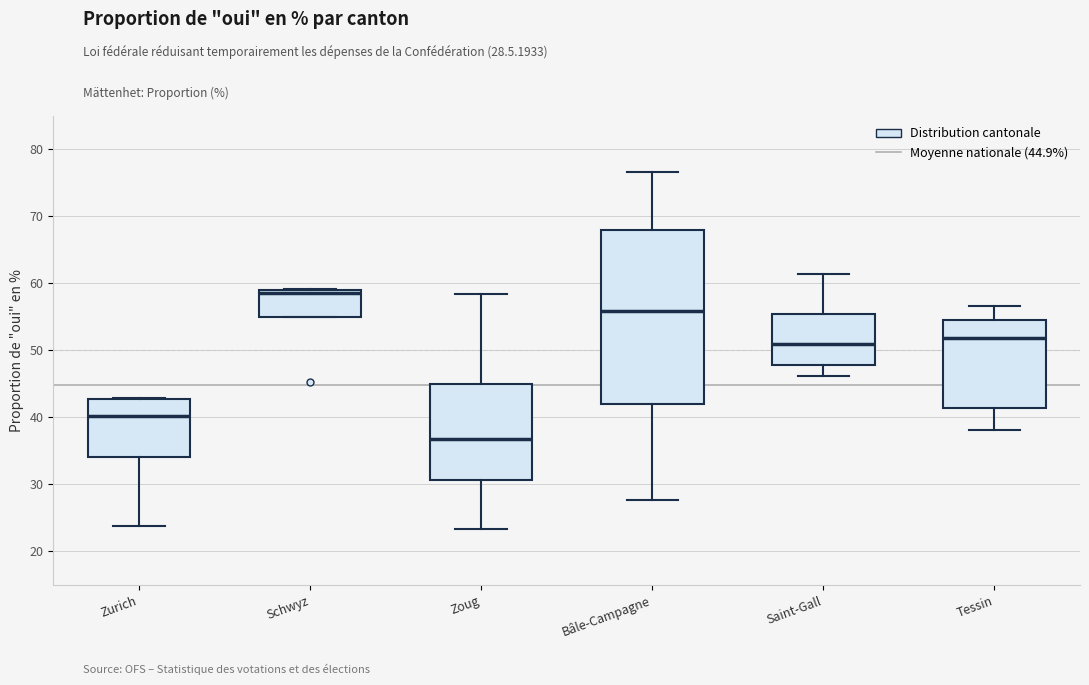

Reading left to right, read every box against the y-axis: the position of its median line, the range the box covers, and the ends of its whiskers. The values are not printed on the chart, so give them approximately, as read against the axis.

Zurich: median 40, box 34 to 43, whiskers 24 to 43
Schwyz: median 59 (just below the box's upper edge), box 55 to 59, whiskers 55 to 59
Zoug: median 37, box 31 to 45, whiskers 23 to 58
Bâle-Campagne: median 56, box 42 to 68, whiskers 28 to 77
Saint-Gall: median 51, box 48 to 55, whiskers 46 to 61
Tessin: median 52, box 41 to 54, whiskers 38 to 57